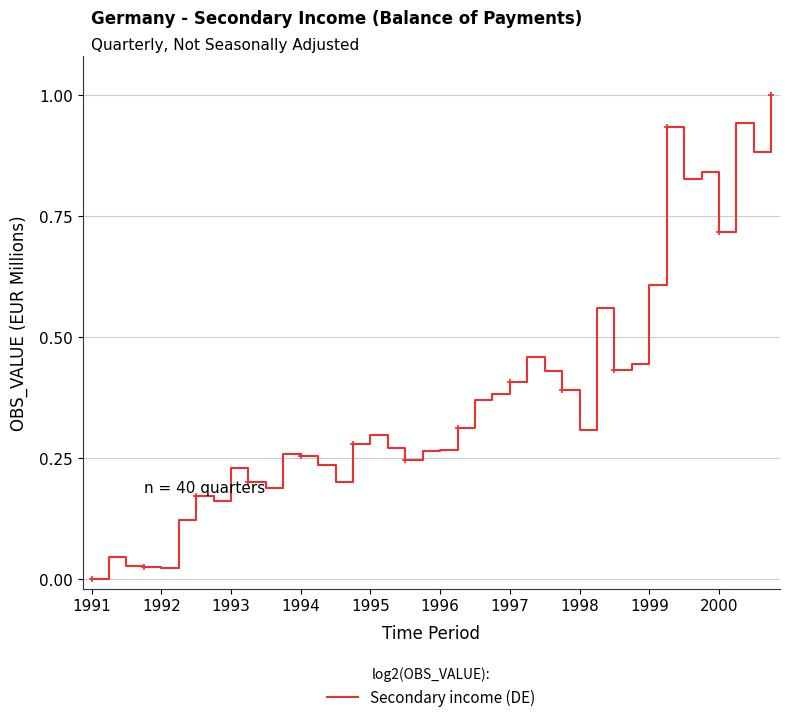

Which has a higher value, 39 or 23?

39